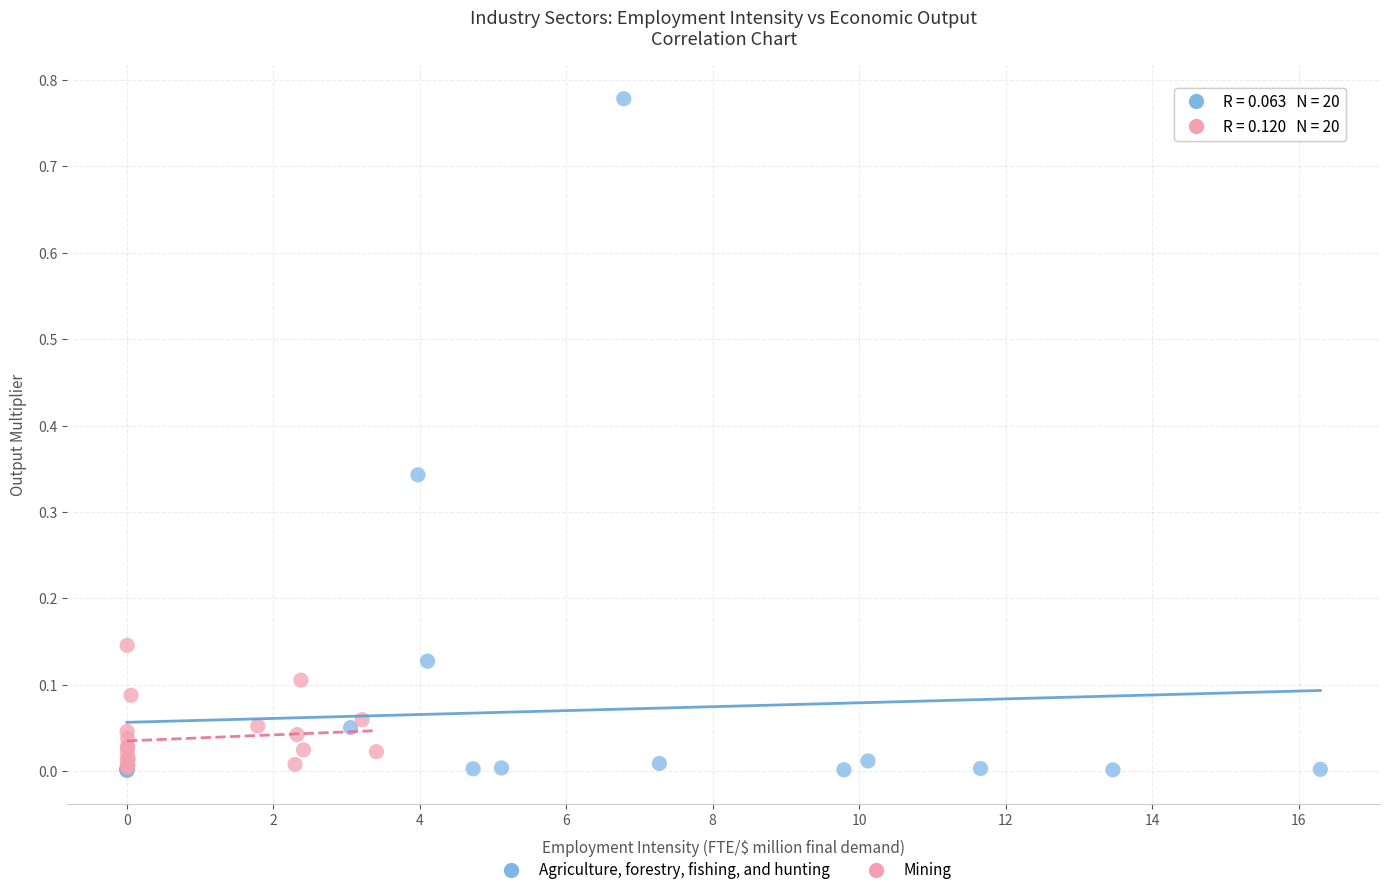

Which series reaches the maximum Y coordinate?

Agriculture, forestry, fishing, and hunting